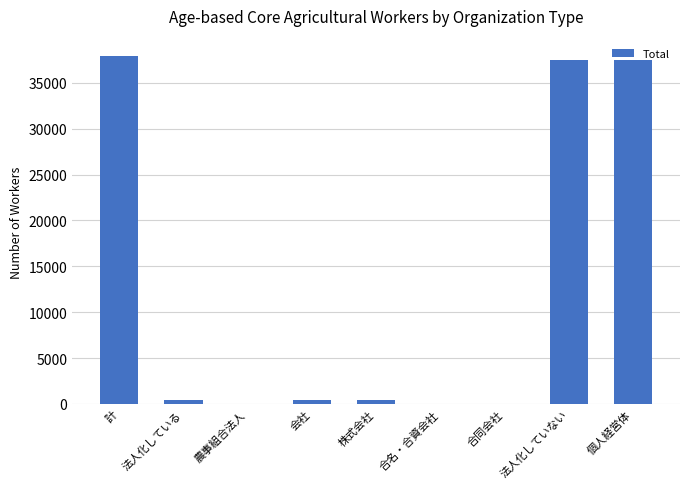

What is the sum of all values?

114183